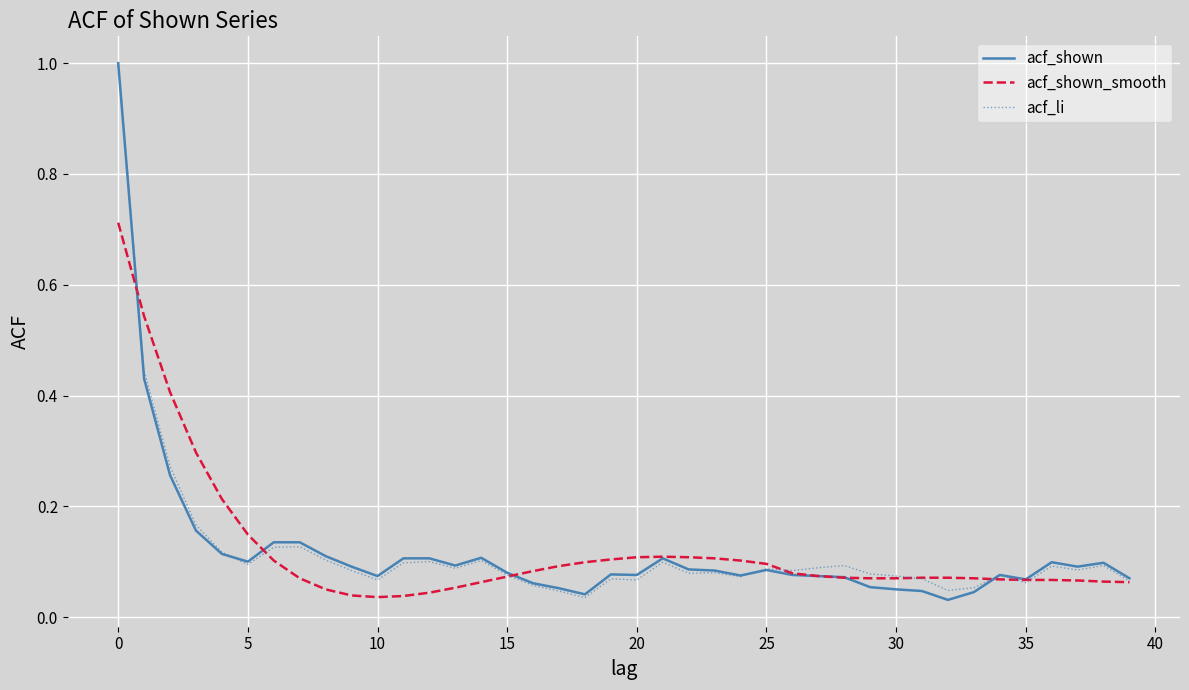

What is the highest value of the acf_shown series?

1.0